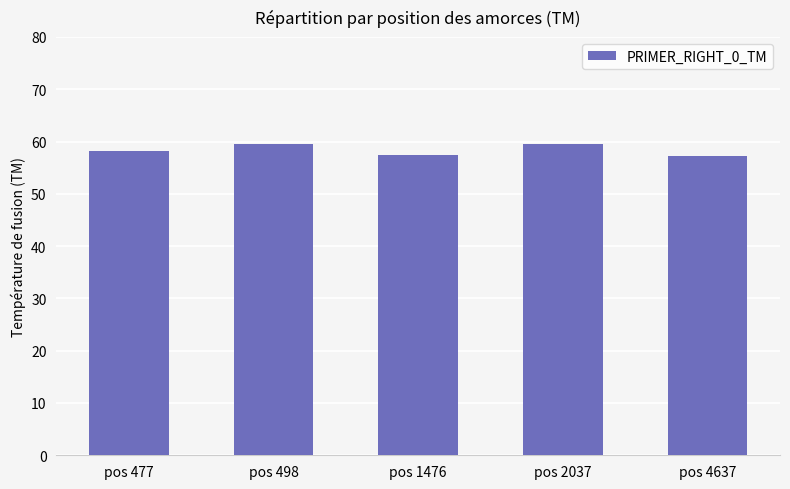

True or false: the data shows 28.2 at pos 2037.

False